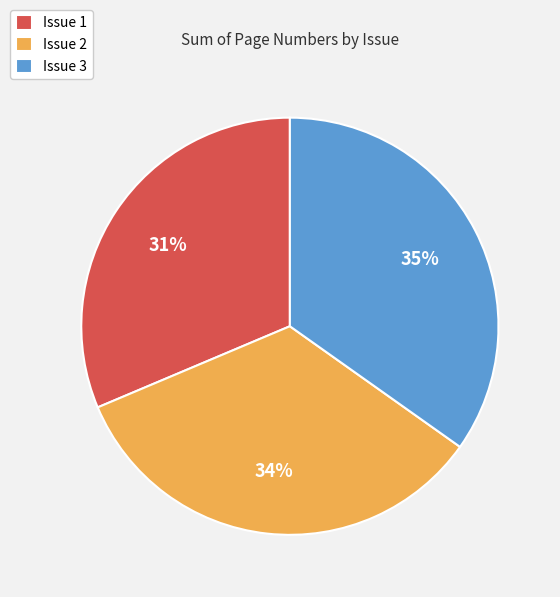

What percentage is the Issue 1 slice, to the nearest percent?

31%